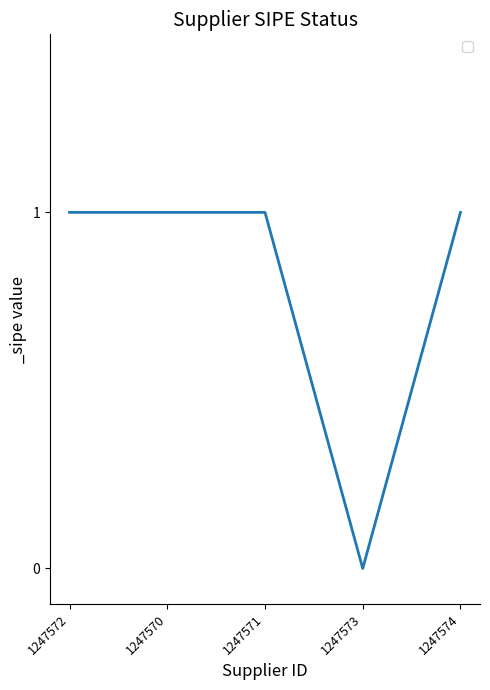

Count the number of categories in the chart.

5